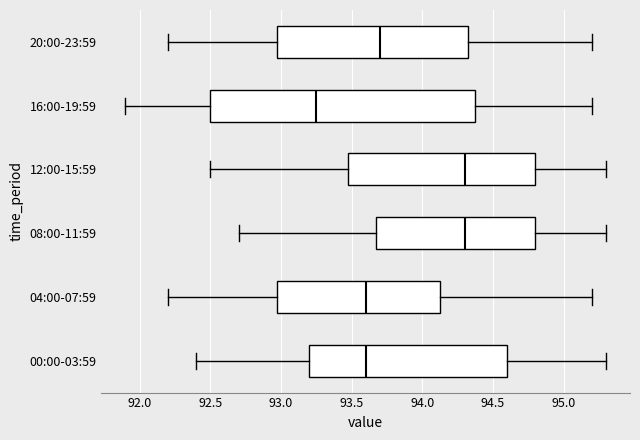

Reading bottom to top, read every box against the x-axis: the position of its median line, the range the box covers, and the ends of its whiskers. The values are not printed on the chart, so give them approximately, as read against the axis.

00:00-03:59: median 93.60, box 93.20 to 94.60, whiskers 92.40 to 95.30
04:00-07:59: median 93.60, box 93.00 to 94.15, whiskers 92.20 to 95.20
08:00-11:59: median 94.30, box 93.70 to 94.80, whiskers 92.70 to 95.30
12:00-15:59: median 94.30, box 93.50 to 94.80, whiskers 92.50 to 95.30
16:00-19:59: median 93.25, box 92.50 to 94.40, whiskers 91.90 to 95.20
20:00-23:59: median 93.70, box 93.00 to 94.35, whiskers 92.20 to 95.20